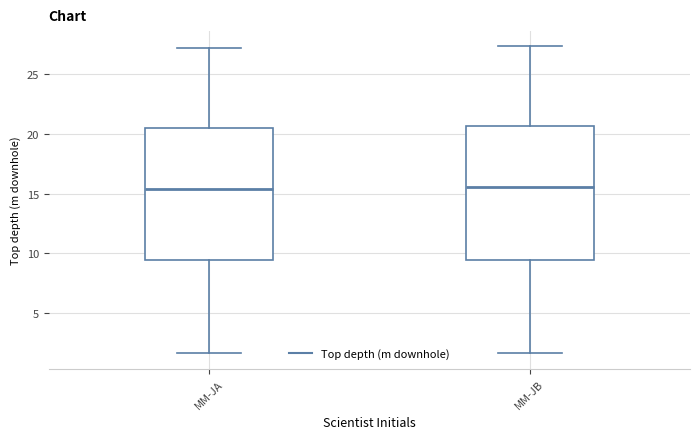

Reading left to right, transcribe this box plot: for each box, give where its median line is, the range the box spans, and where its two whiskers end, as read against the y-axis. The values are not printed on the chart, so give them approximately, as read against the axis.

MM-JA: median 15.5, box 9.5 to 20.5, whiskers 1.5 to 27.0
MM-JB: median 15.5, box 9.5 to 20.5, whiskers 1.5 to 27.5